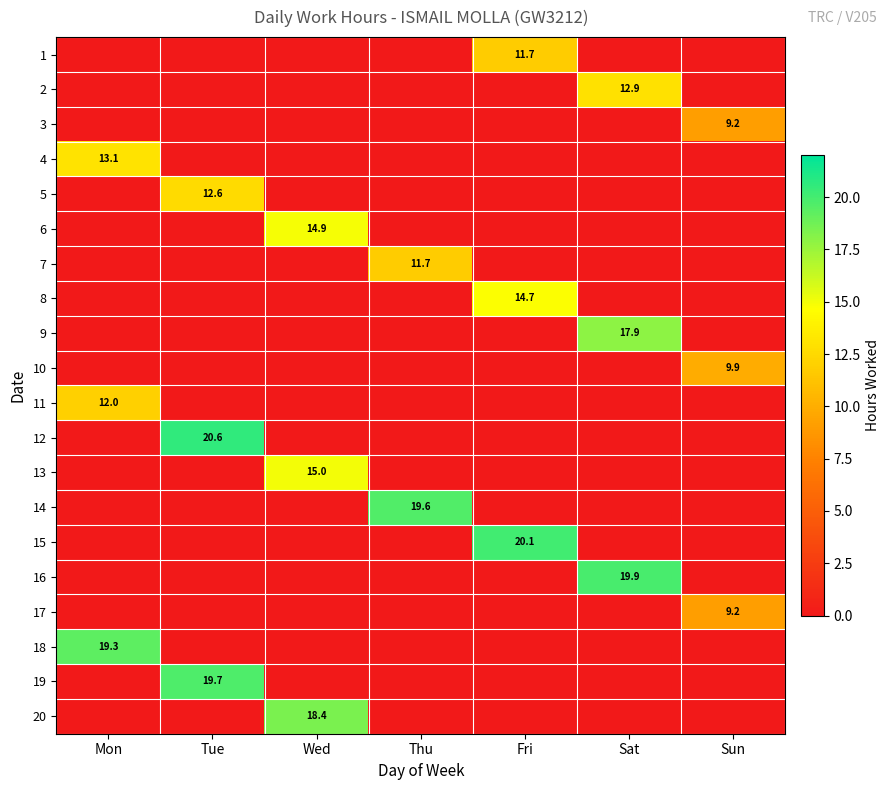

The value of 18 at Mon is 19.3. True or false?

True